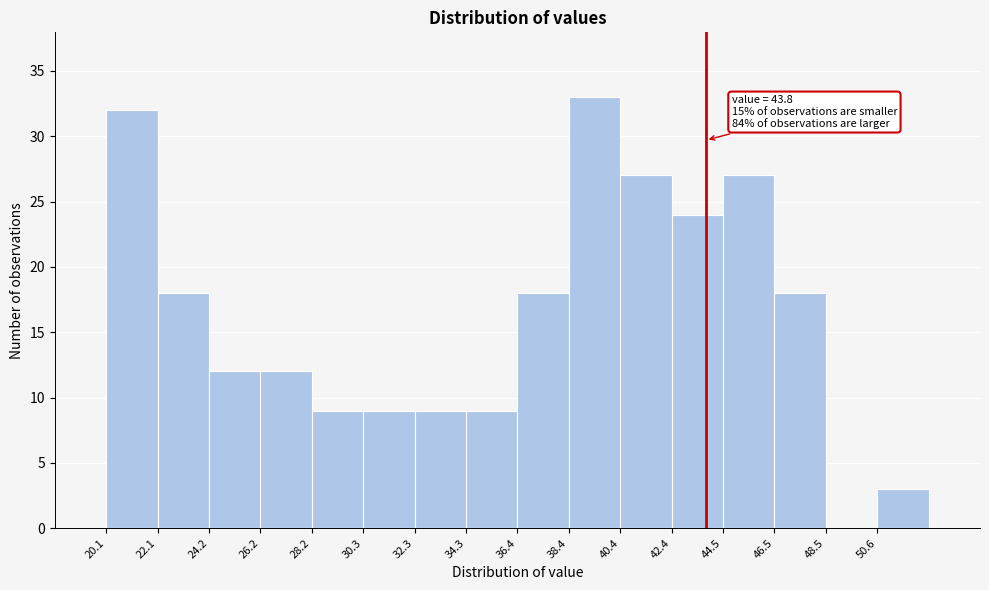

Which range on the x-axis has the tallest bar?

38.5 to 40.5